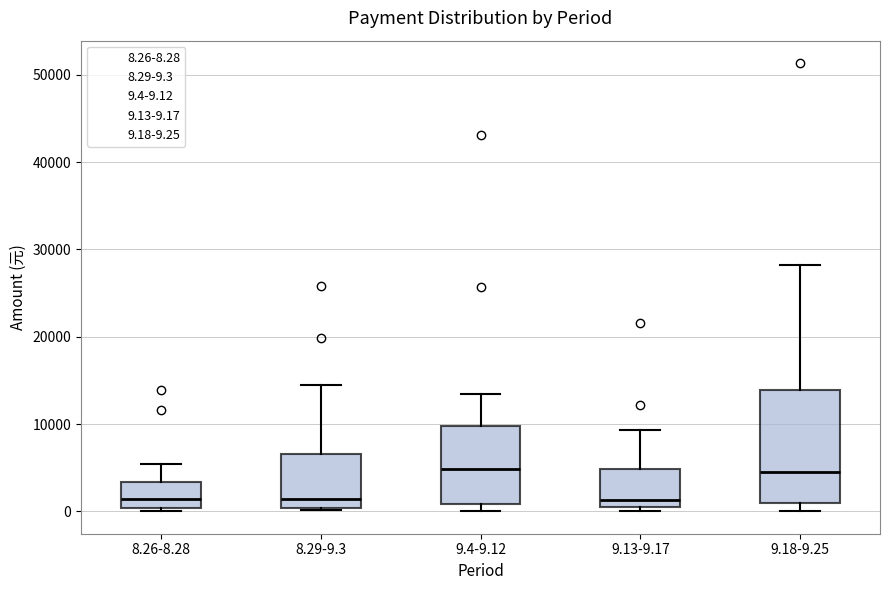

Reading left to right, read every box against the y-axis: the position of its median line, the range the box covers, and the ends of its whiskers. The values are not printed on the chart, so give them approximately, as read against the axis.

8.26-8.28: median 1000, box 0 to 3000, whiskers 0 (just below the box's lower edge) to 5000
8.29-9.3: median 1000, box 0 to 7000, whiskers 0 to 14000
9.4-9.12: median 5000, box 1000 to 10000, whiskers 0 to 13000
9.13-9.17: median 1000, box 0 to 5000, whiskers 0 (just below the box's lower edge) to 9000
9.18-9.25: median 4000, box 1000 to 14000, whiskers 0 to 28000